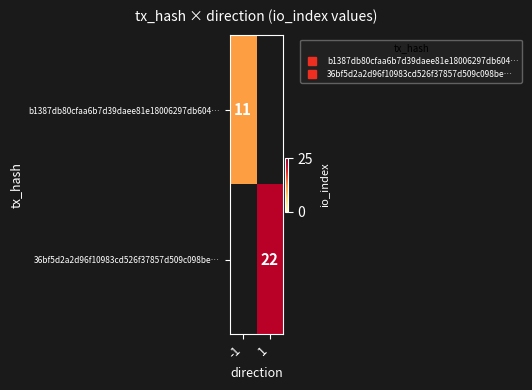

How many categories are shown in the chart?

2